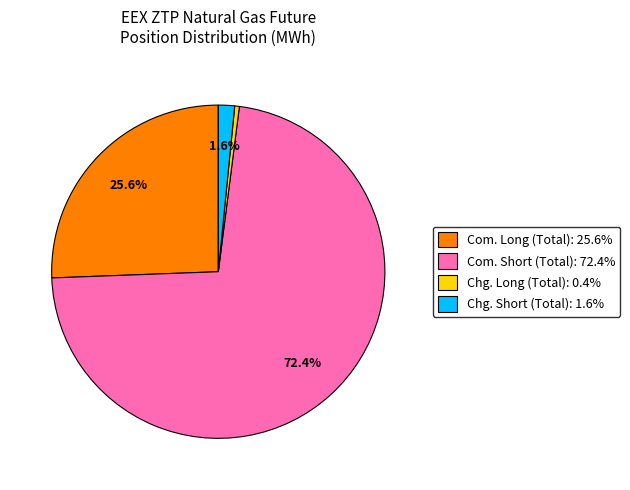

Does any single category account for the majority?

Yes